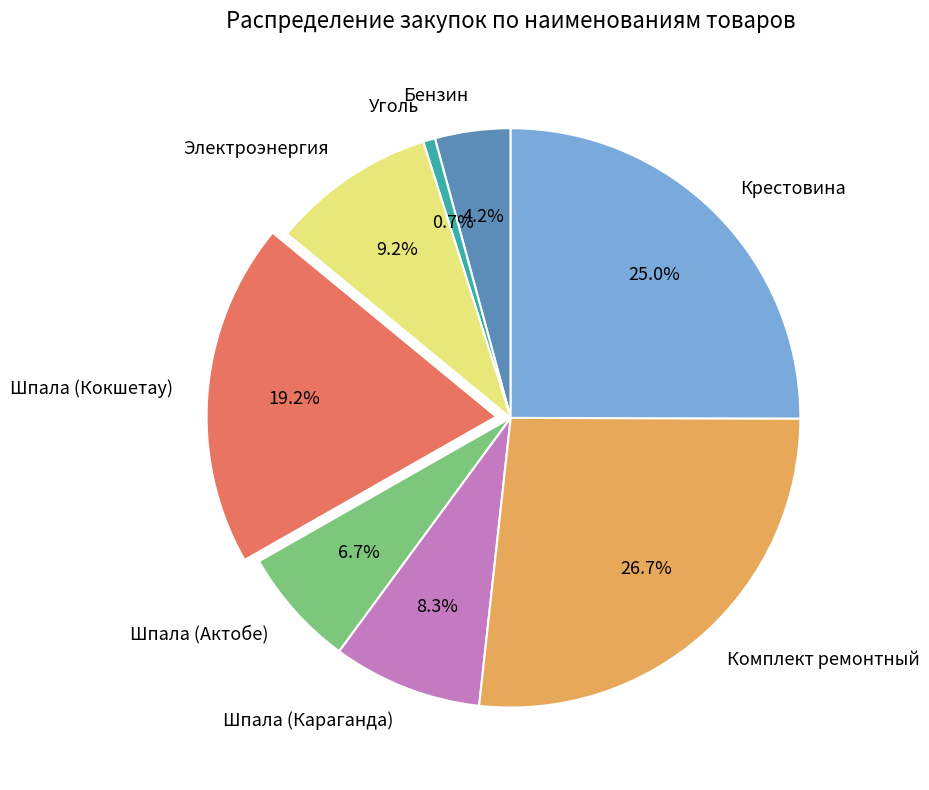

Is there a majority slice in this chart?

No